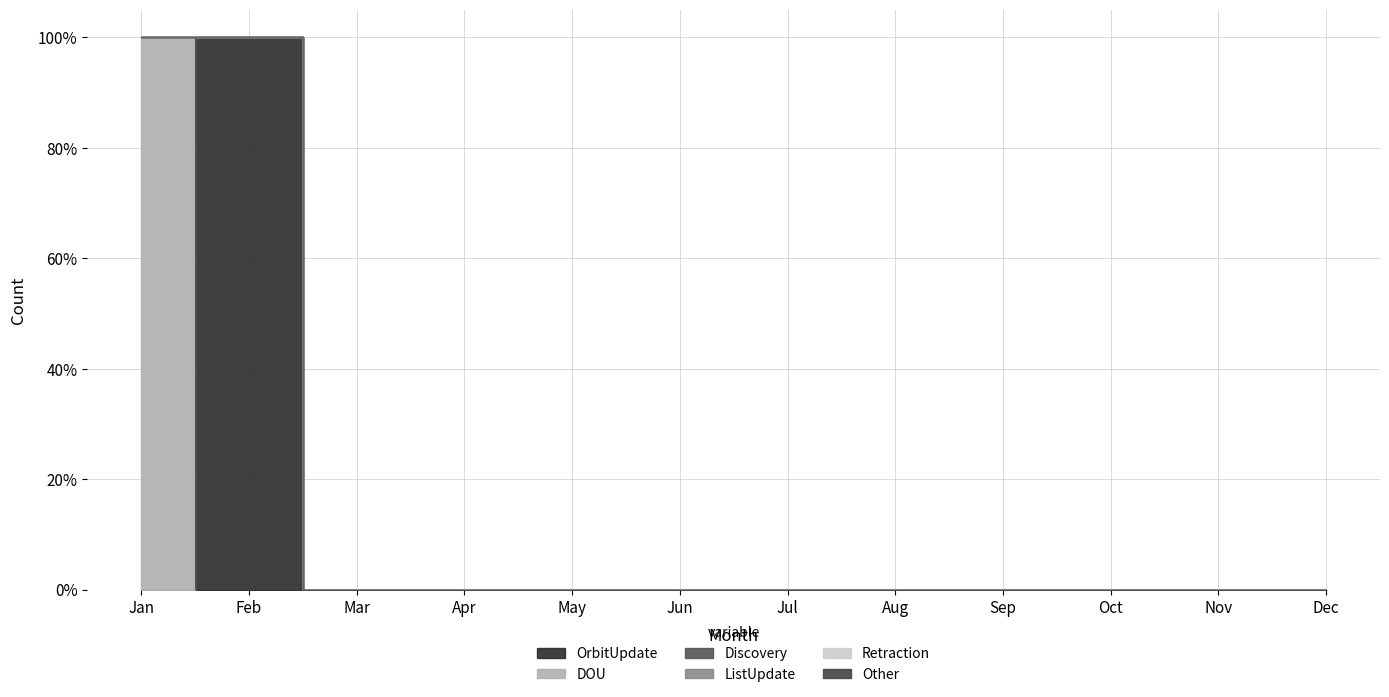

Which series has the widest spread of values?

OrbitUpdate